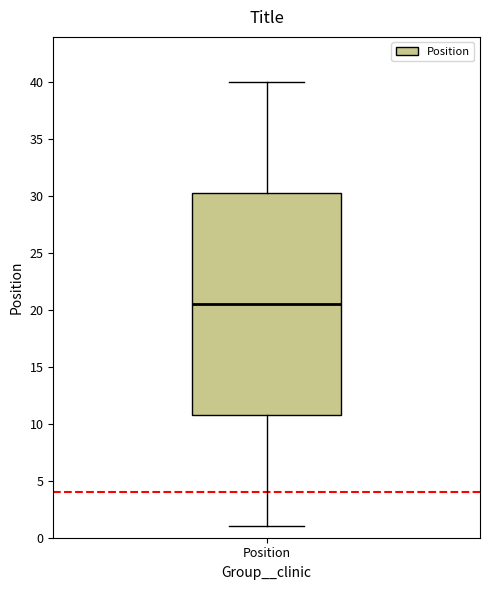

Read this box plot against the y-axis: the position of the median line, the range covered by the box, and the ends of both whiskers. The values are not printed on the chart, so give them approximately, as read against the axis.

median 20.5, box 11.0 to 30.5, whiskers 1.0 to 40.0